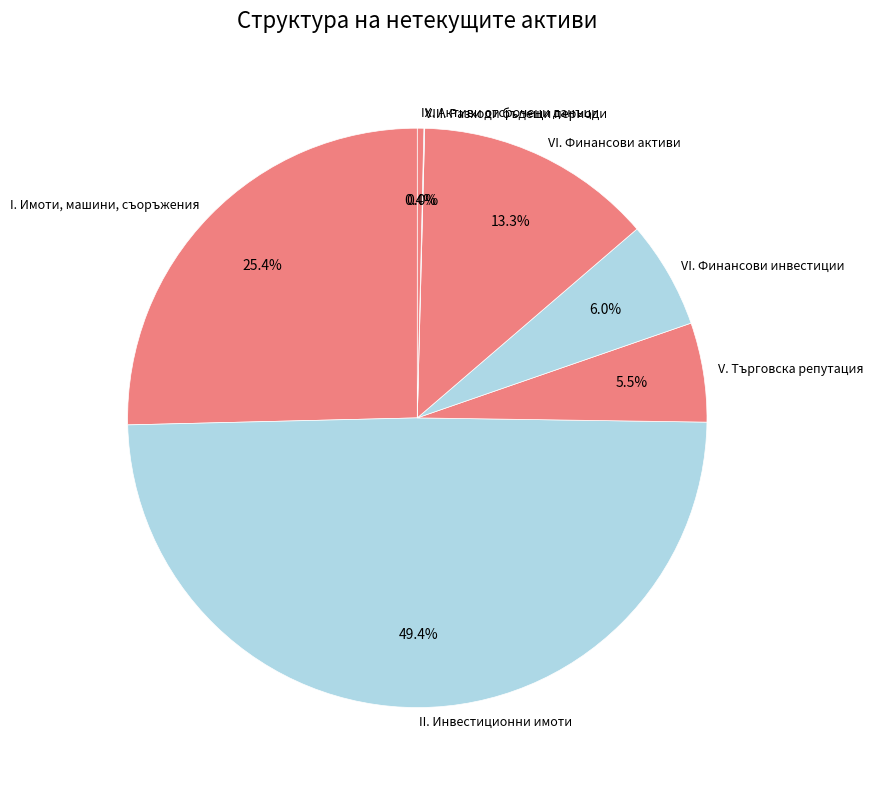

Which slice is the largest?

II. Инвестиционни имоти